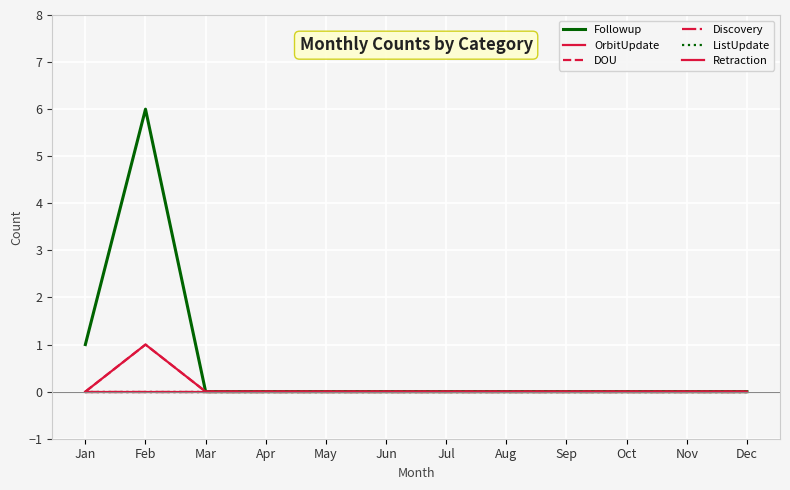

Is this an area chart (filled region under the line)?

No